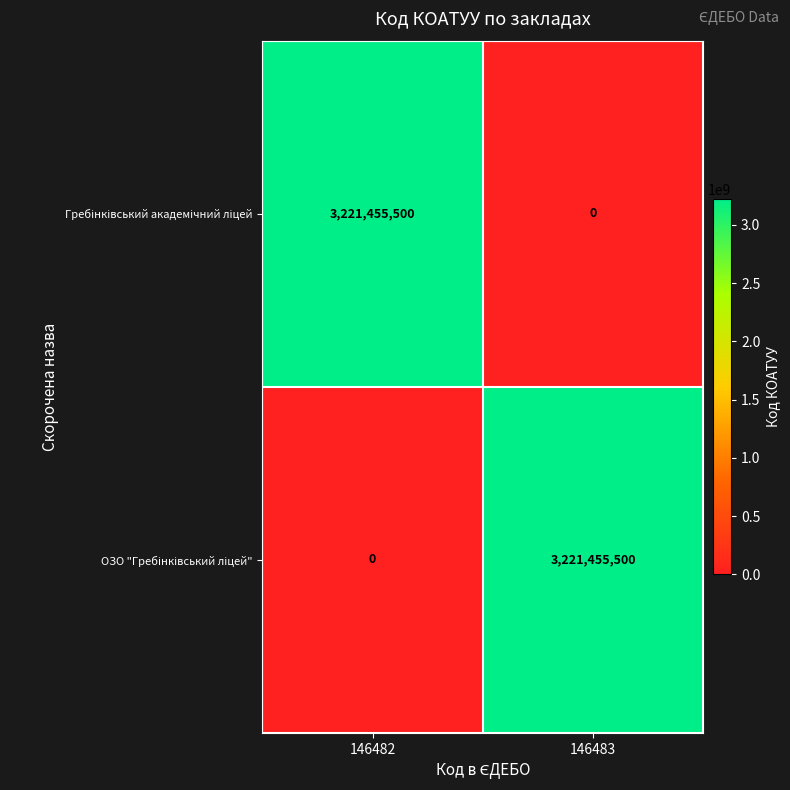

What is the total value across all series at 146482?

3221455500